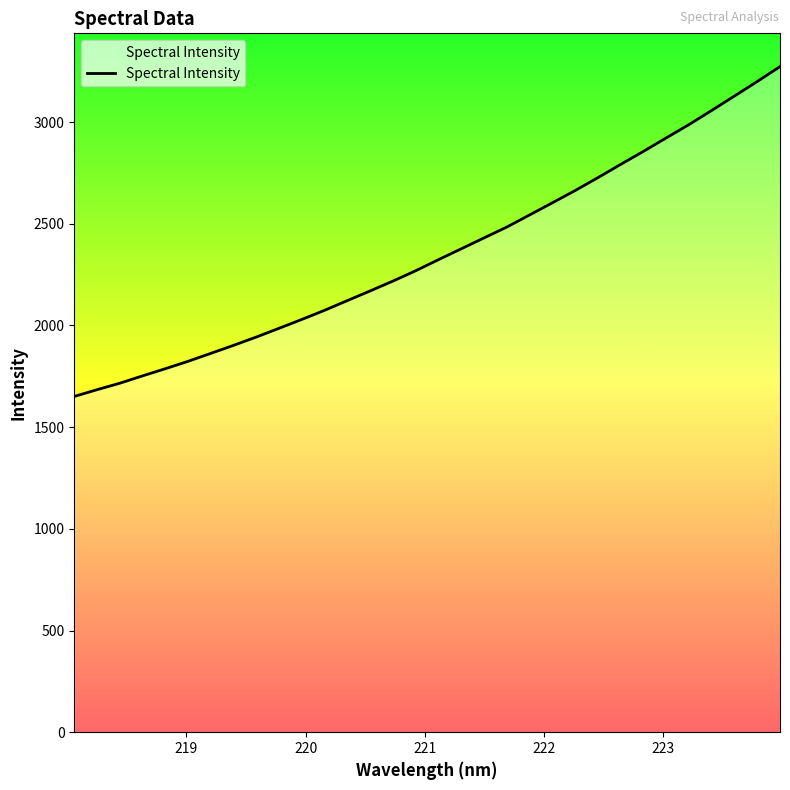

What is the smallest value displayed?

1650.9